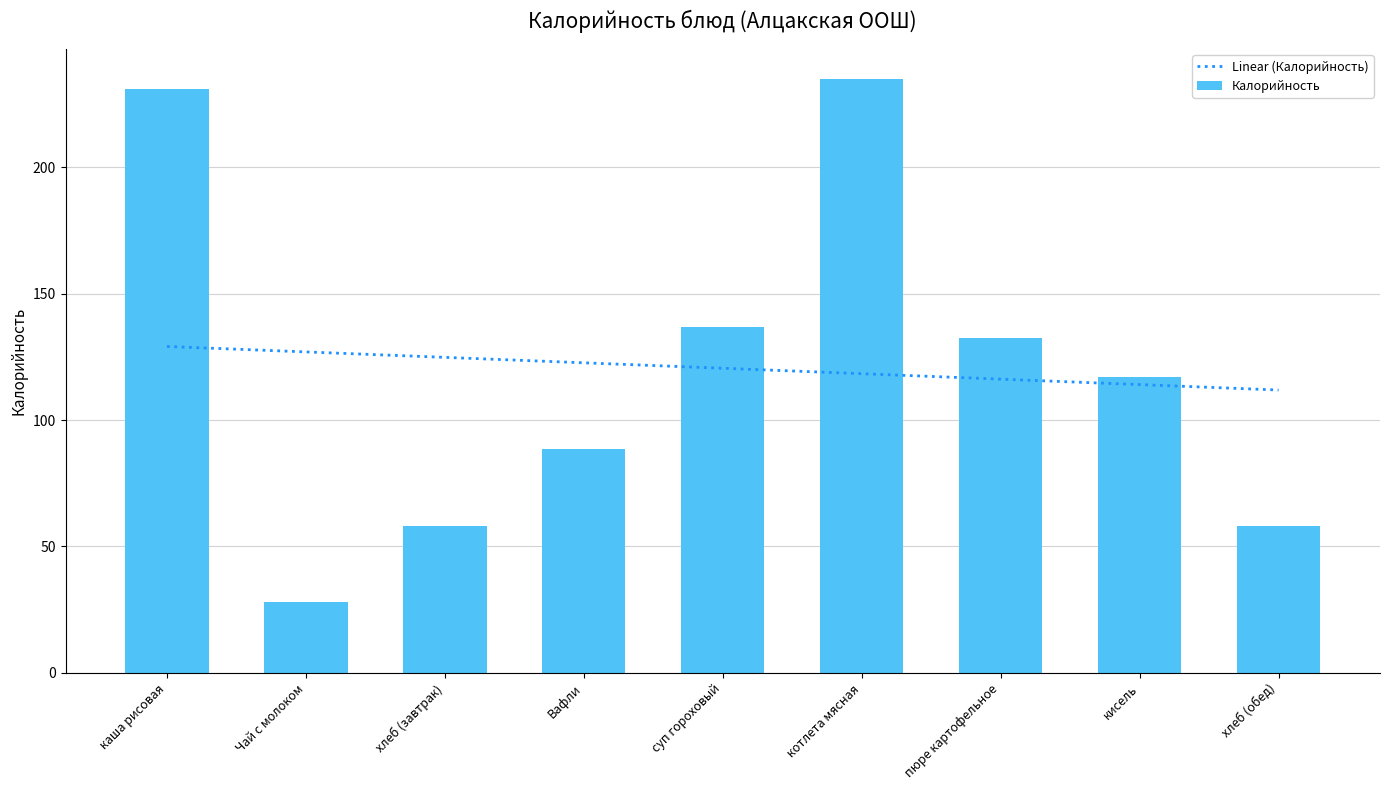

How many distinct data groups are displayed?

1